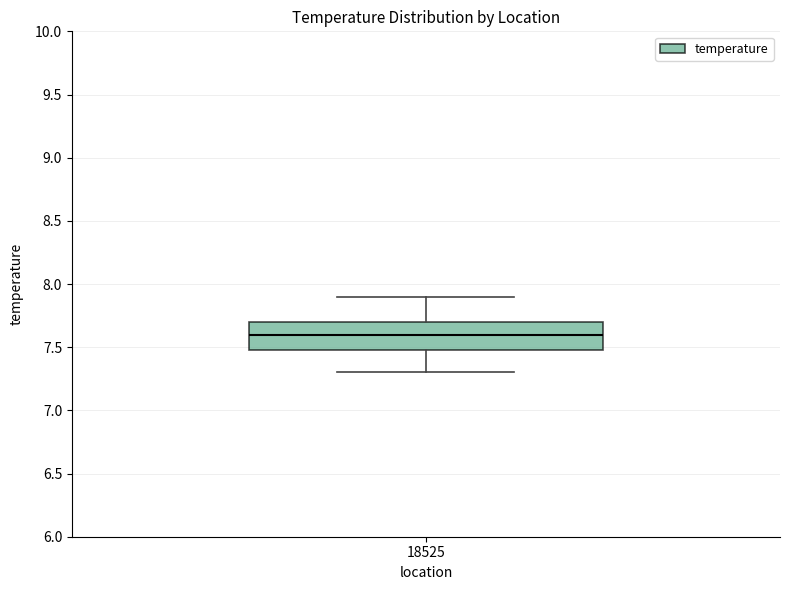

Read this box plot against the y-axis: the position of the median line, the range covered by the box, and the ends of both whiskers. The values are not printed on the chart, so give them approximately, as read against the axis.

median 7.6, box 7.5 to 7.7, whiskers 7.3 to 7.9